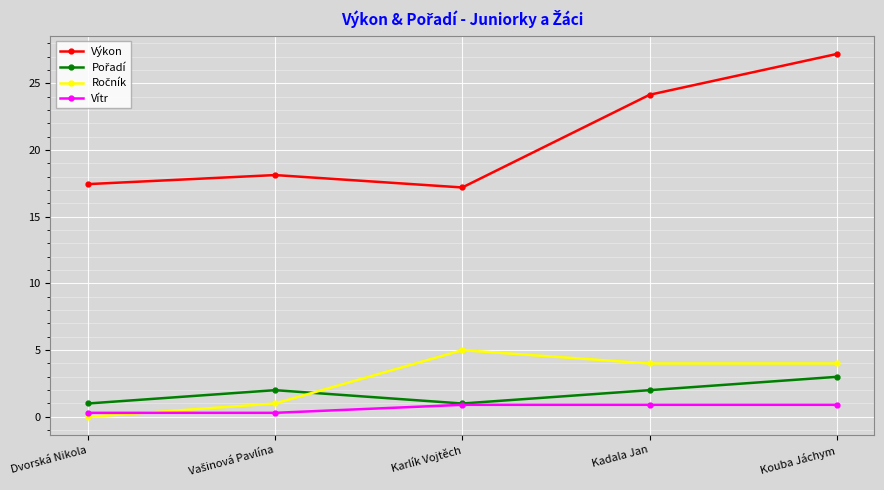

How many distinct data groups are displayed?

4